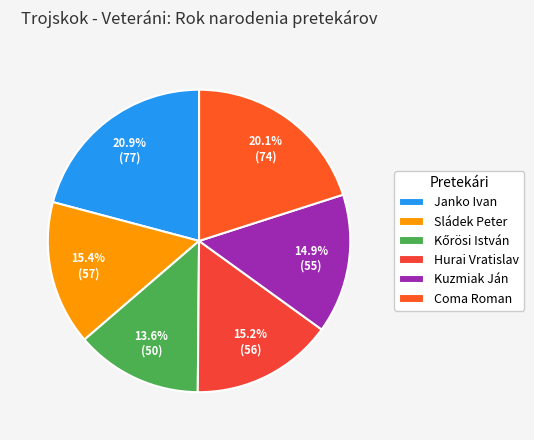

What percentage is NOT represented by Kuzmiak Ján?

85.1%